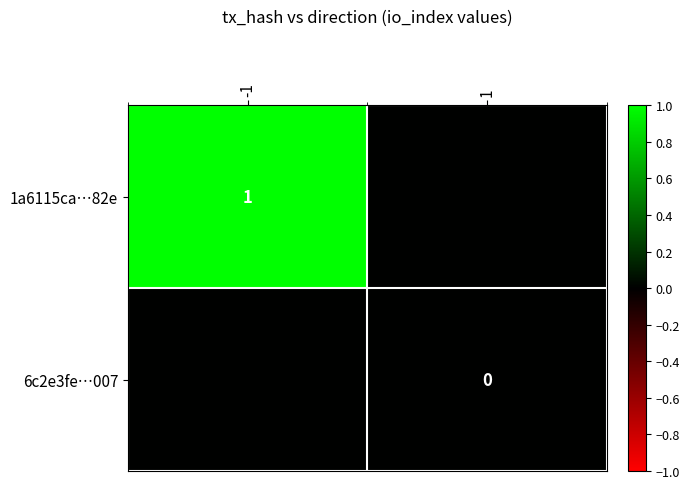

True or false: 1a6115ca…82e has a value of 0 at -1.

False